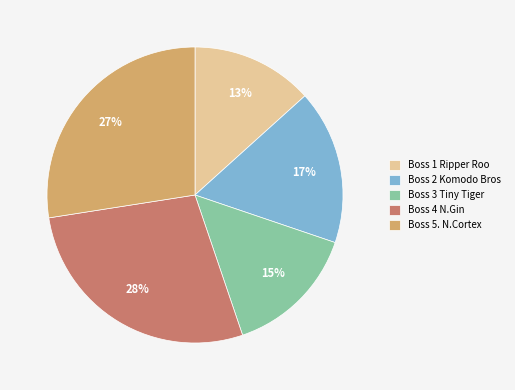

Is the sum of Boss 1 Ripper Roo and Boss 4 N.Gin greater than half?

No